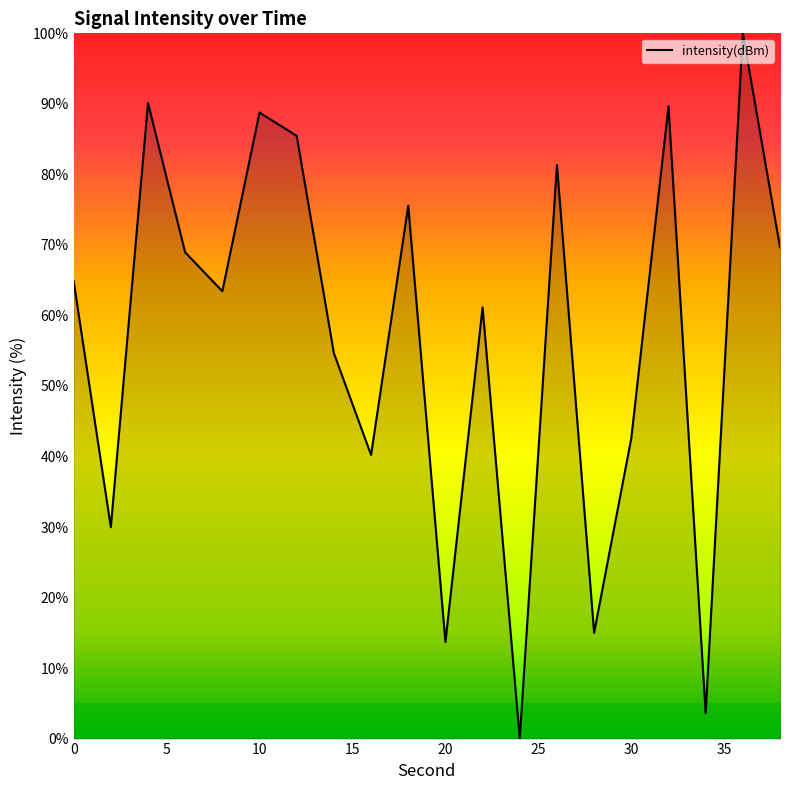

What is the maximum value shown in the chart?

100.0